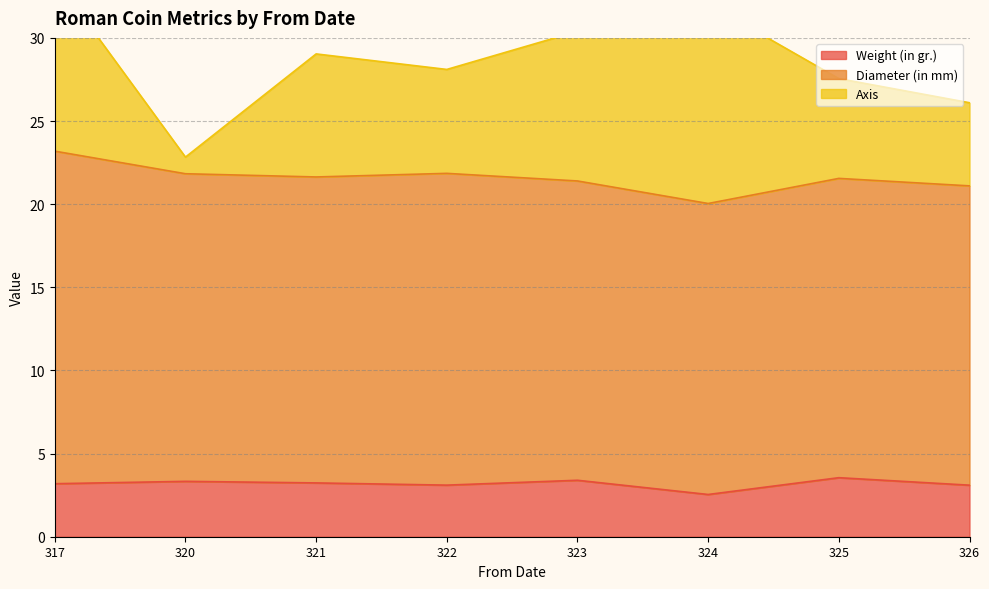

The Weight (in gr.) series shows 5.1 at 317. True or false?

False